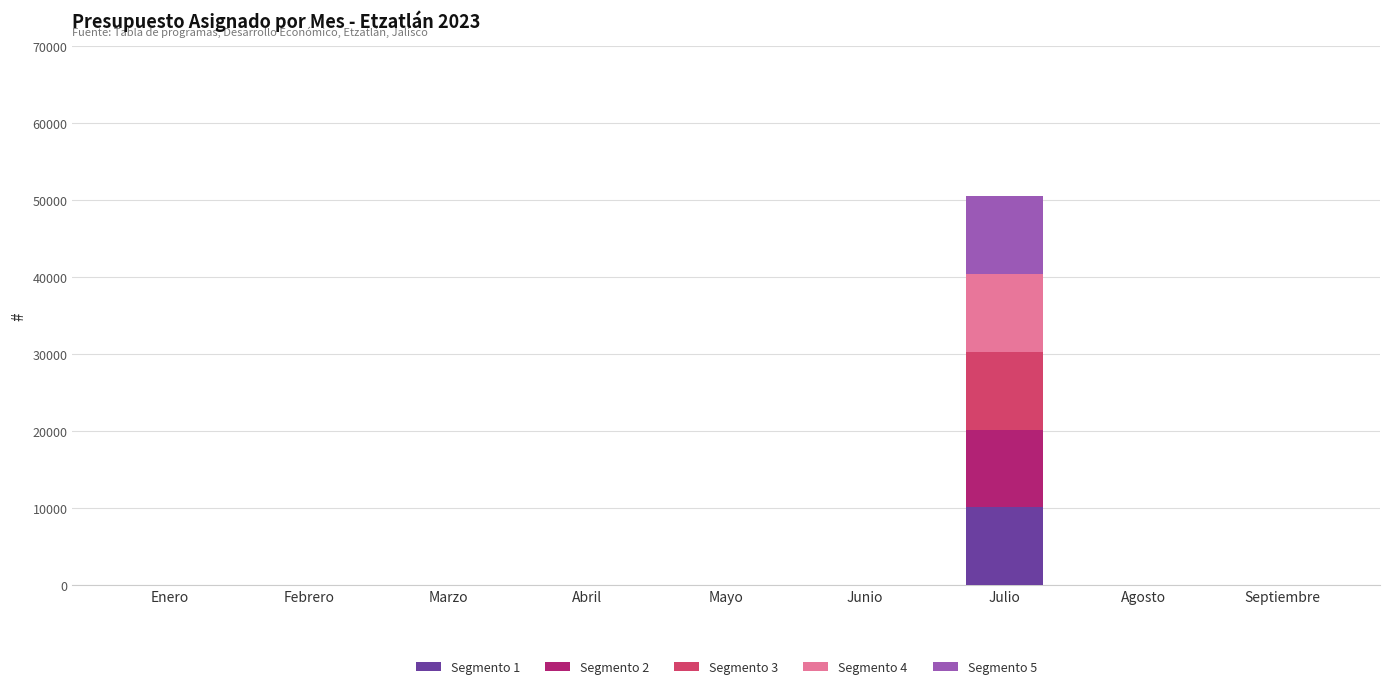

At which category is the sum across all series the highest?

Julio